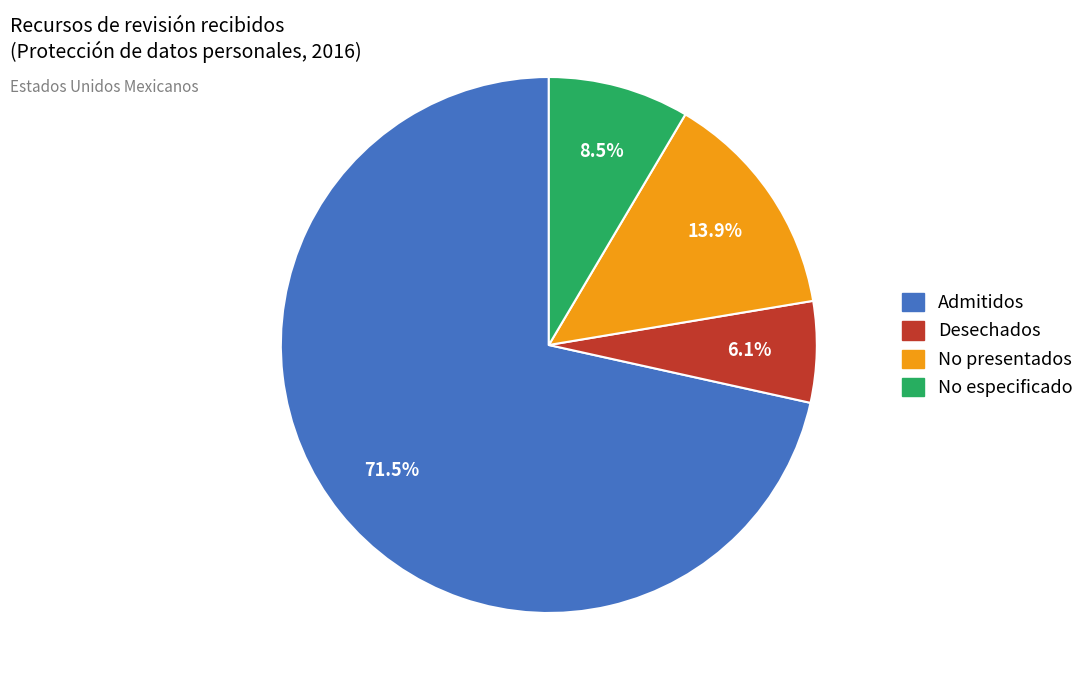

Approximately how many times larger is the value at No especificado compared to No presentados?

0.6